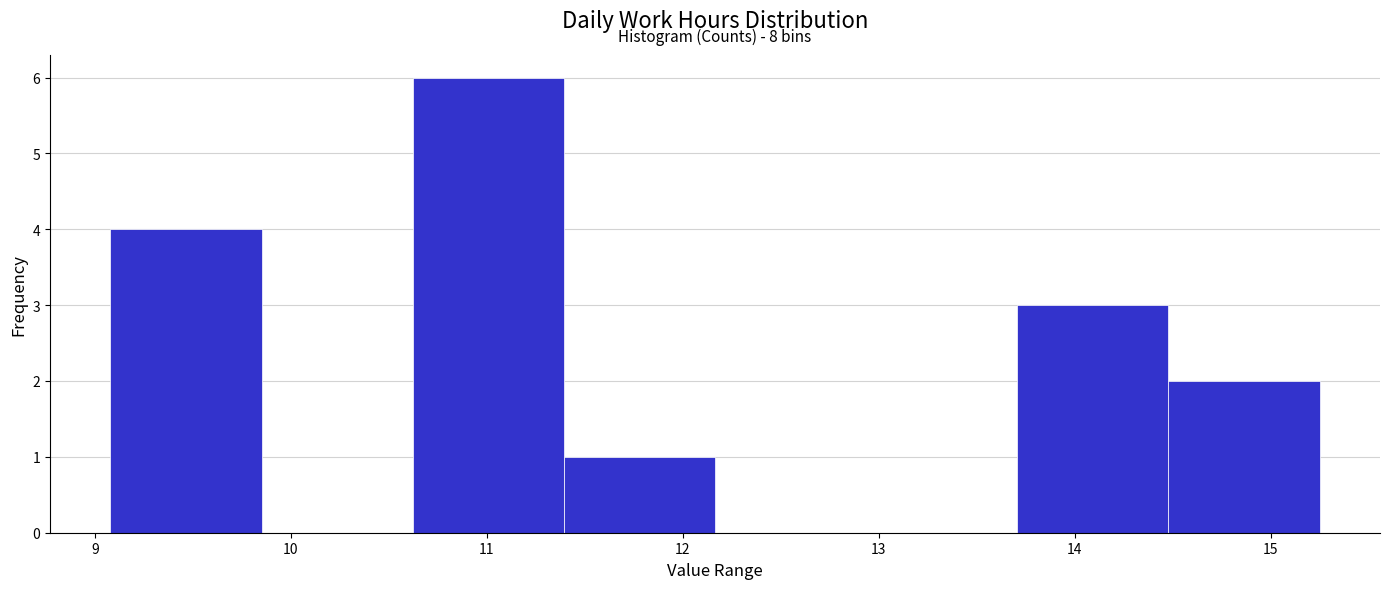

Over which range of the x-axis is the bar tallest?

10.6 to 11.4